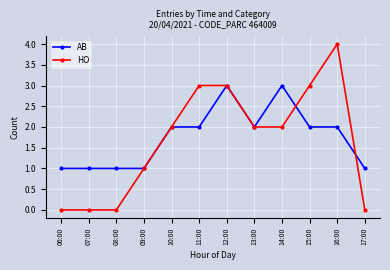

What are all the series names shown in the legend?

AB, HO